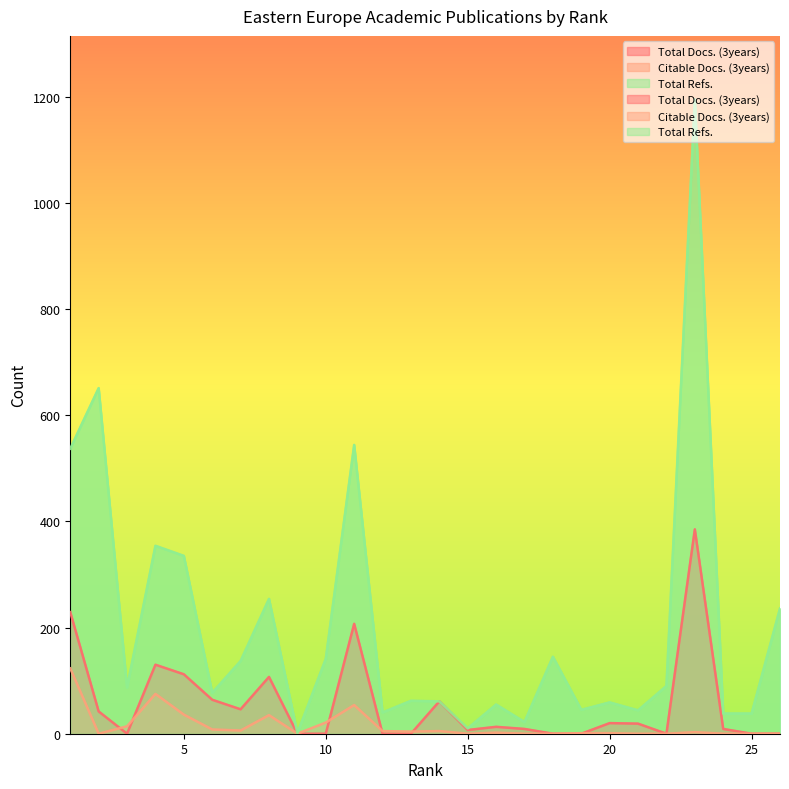

The Total Refs. series shows 55 at 16. True or false?

True